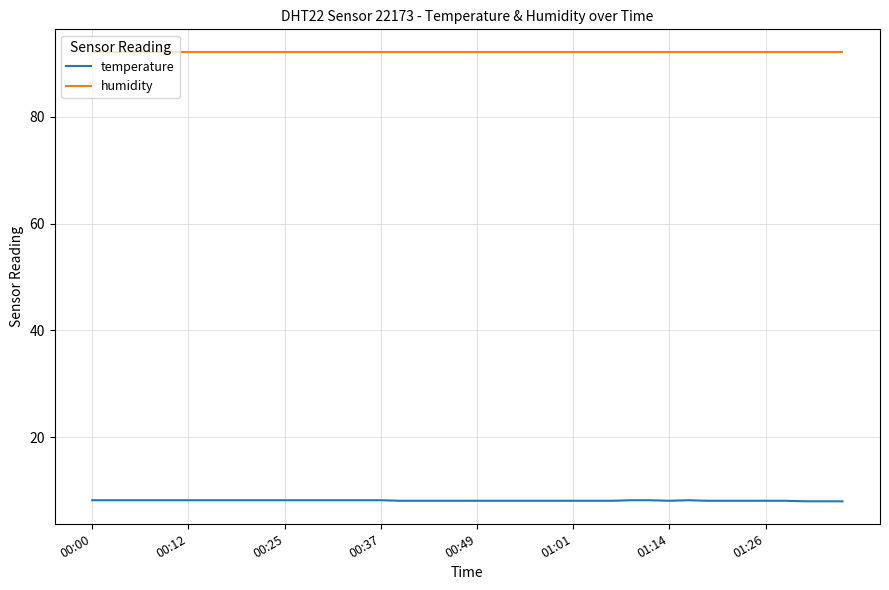

True or false: temperature and humidity intersect in this chart.

False